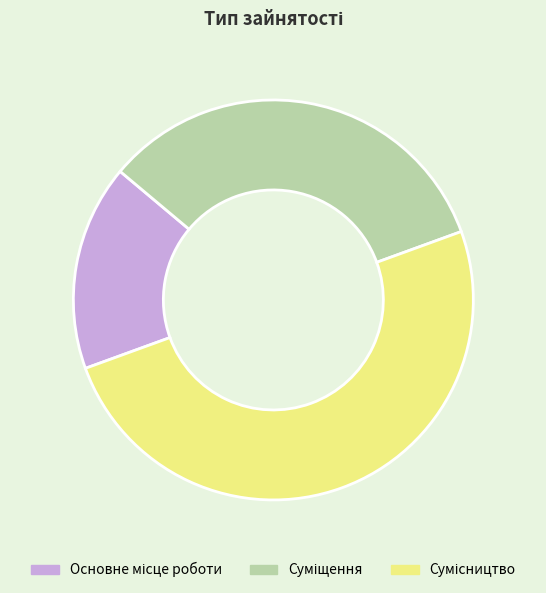

What is the largest slice in the pie chart?

Сумісництво